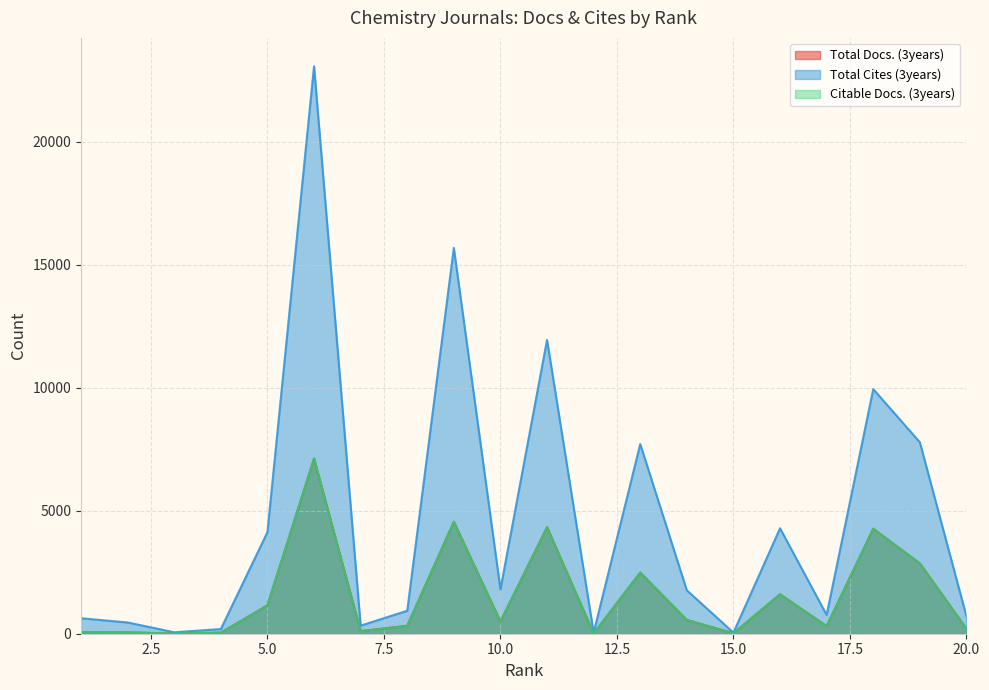

At which label is Total Cites (3years) closest to 11558?

11